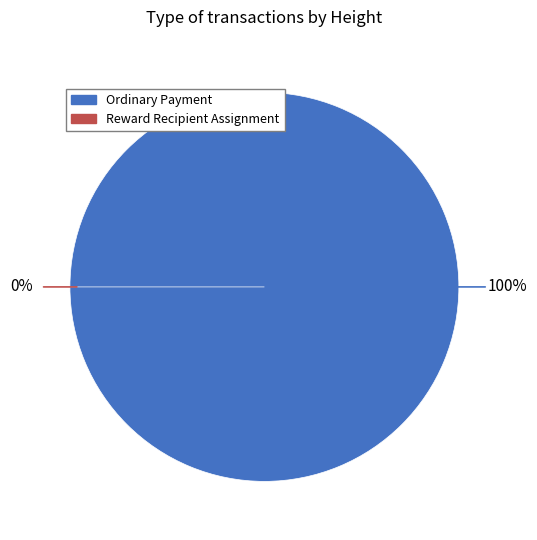

True or false: 330915 accounts for 0% of the total.

True